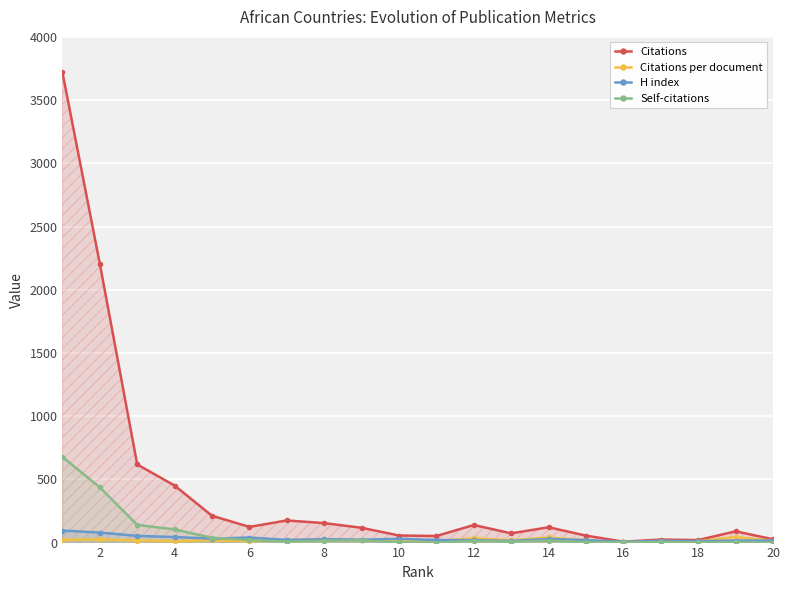

In Citations, how many points are higher than both neighbors (excluding endpoints)?

5